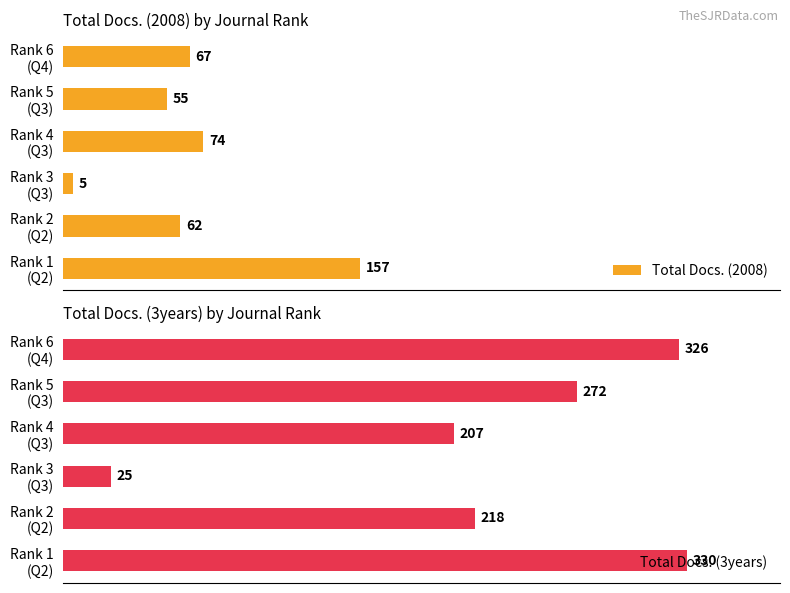

Rank the categories by Total Docs. (2008) value from highest to lowest.

Rank 1
(Q2), Rank 4
(Q3), Rank 6
(Q4), Rank 2
(Q2), Rank 5
(Q3), Rank 3
(Q3)